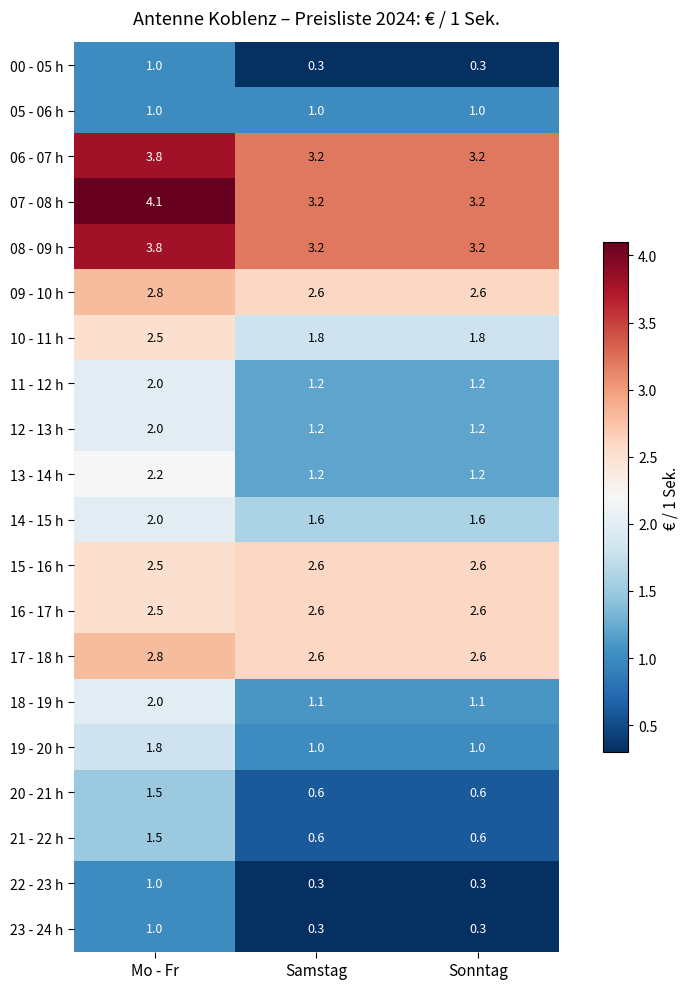

What is the total value across all series at Sonntag?

32.2